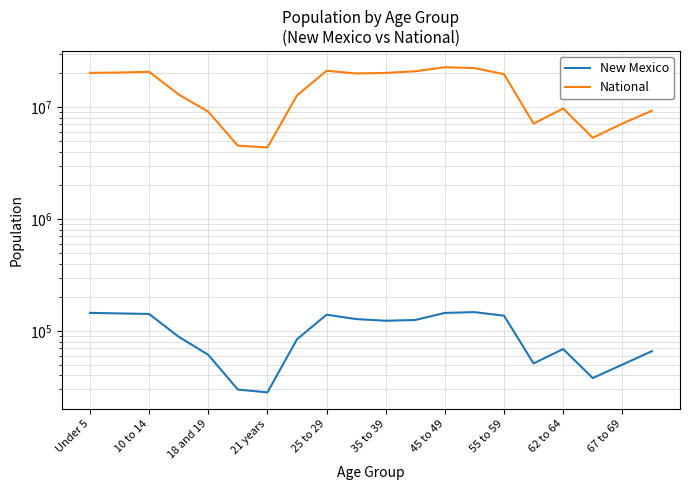

How many values in the National series are below 19664805?

10